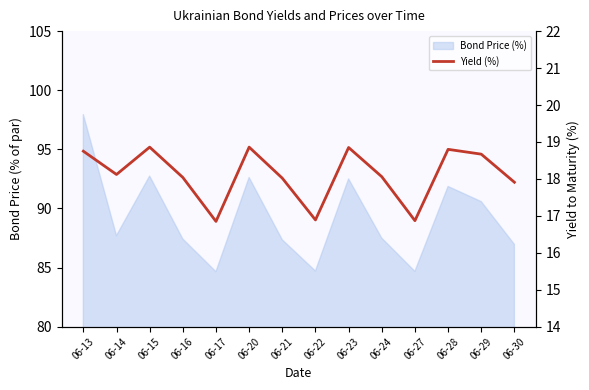

What is the approximate value at 06-28?

18.8